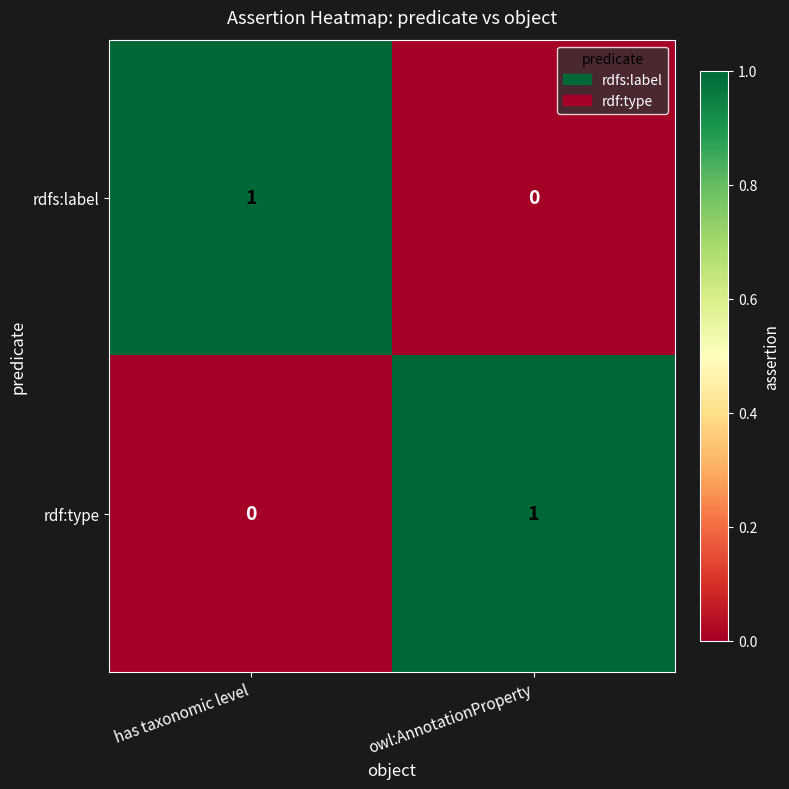

At which label is rdfs:label closest to 0?

owl:AnnotationProperty